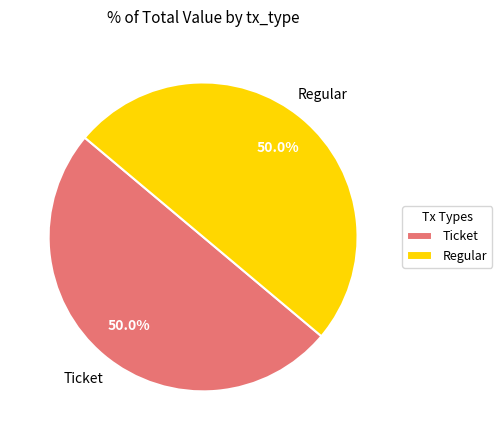

What percentage is NOT represented by Regular?

50.0%